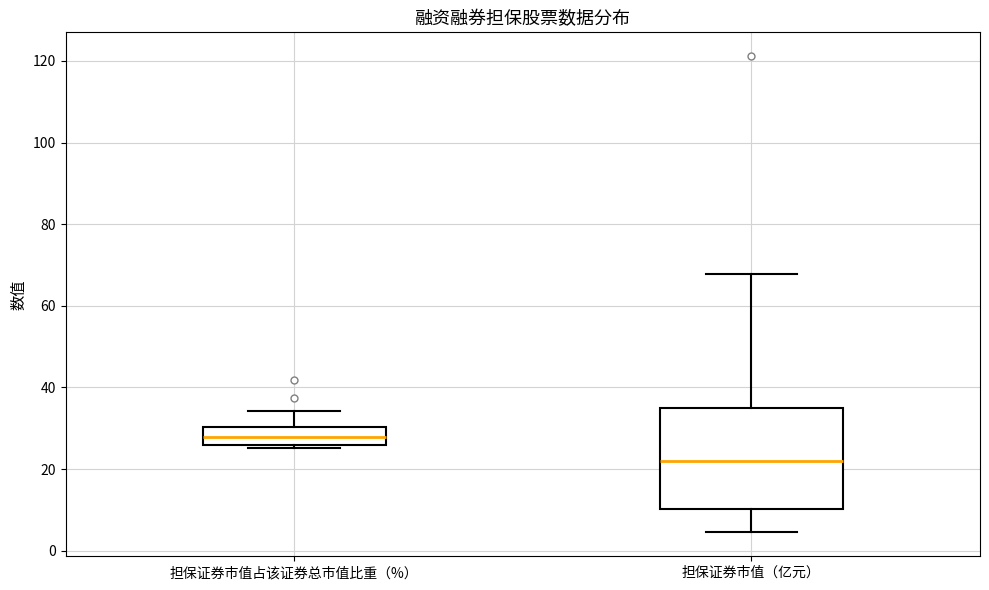

Reading left to right, read every box against the y-axis: the position of its median line, the range the box covers, and the ends of its whiskers. The values are not printed on the chart, so give them approximately, as read against the axis.

担保证券市值占该证券总市值比重（%）: median 28, box 26 to 30, whiskers 26 (just below the box's lower edge) to 34
担保证券市值（亿元）: median 22, box 10 to 36, whiskers 4 to 68